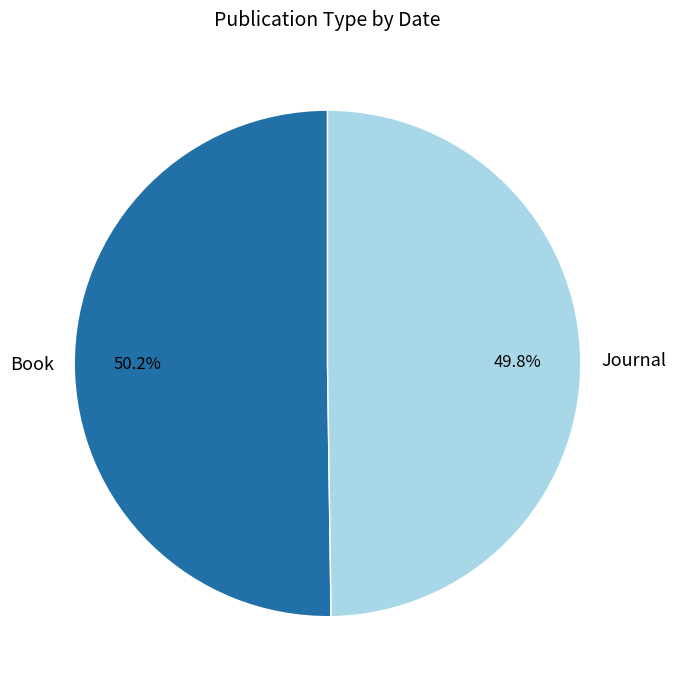

Approximately how many times larger is the value at Book compared to Journal?

1.0